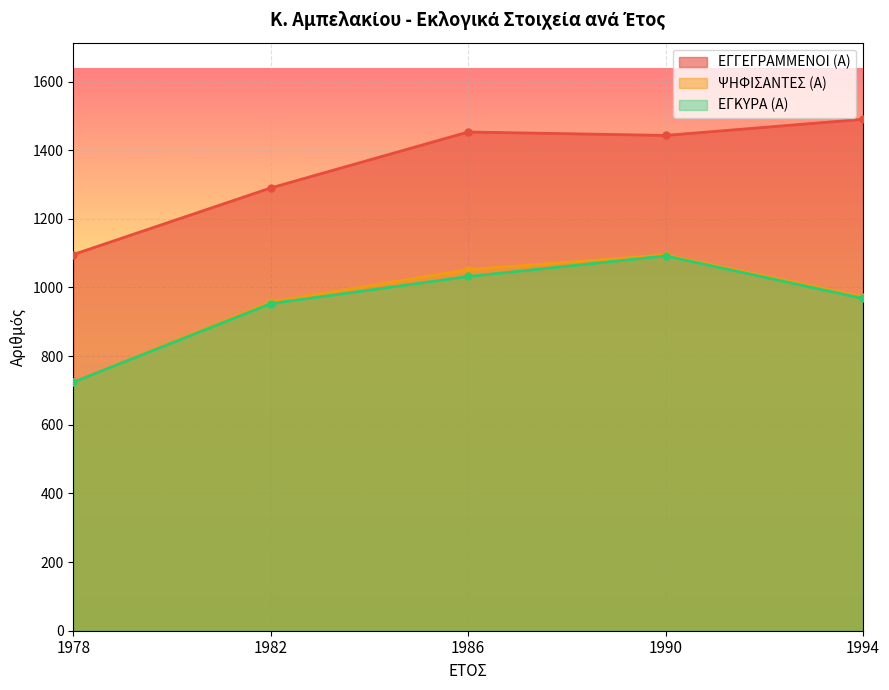

Between 1994 and 1978, which is larger?

1994